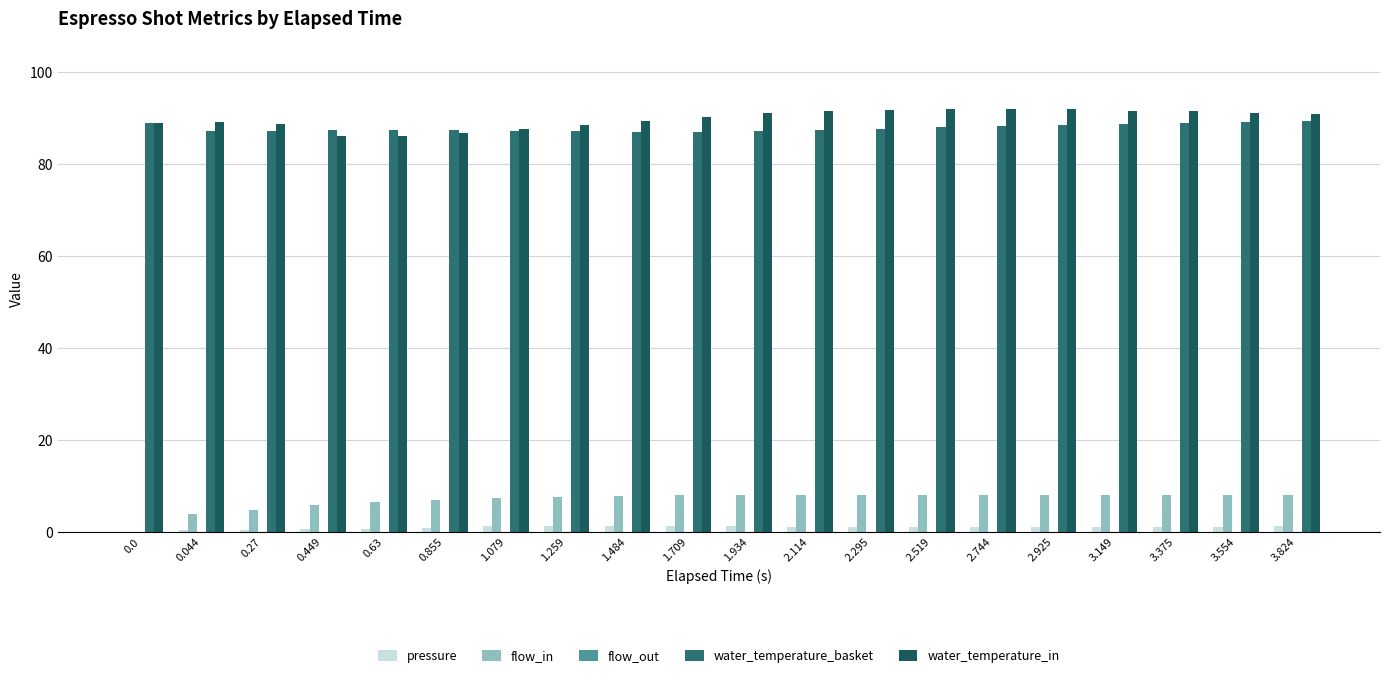

How many data points does each series have?

20